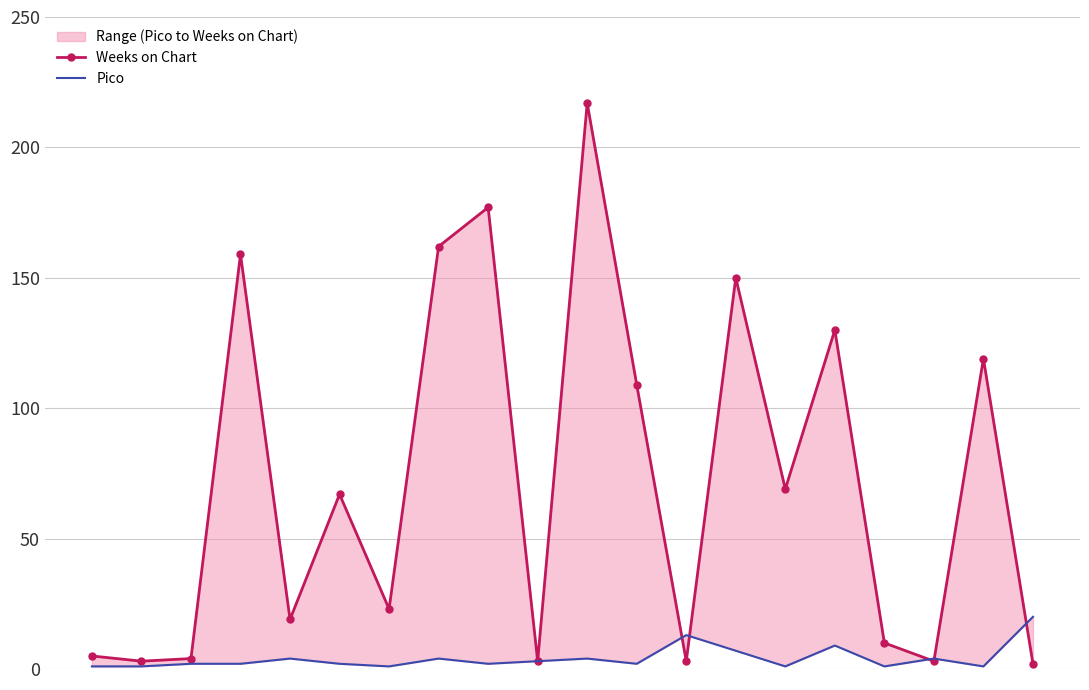

How many interior local valleys does the Weeks on Chart series have?

7